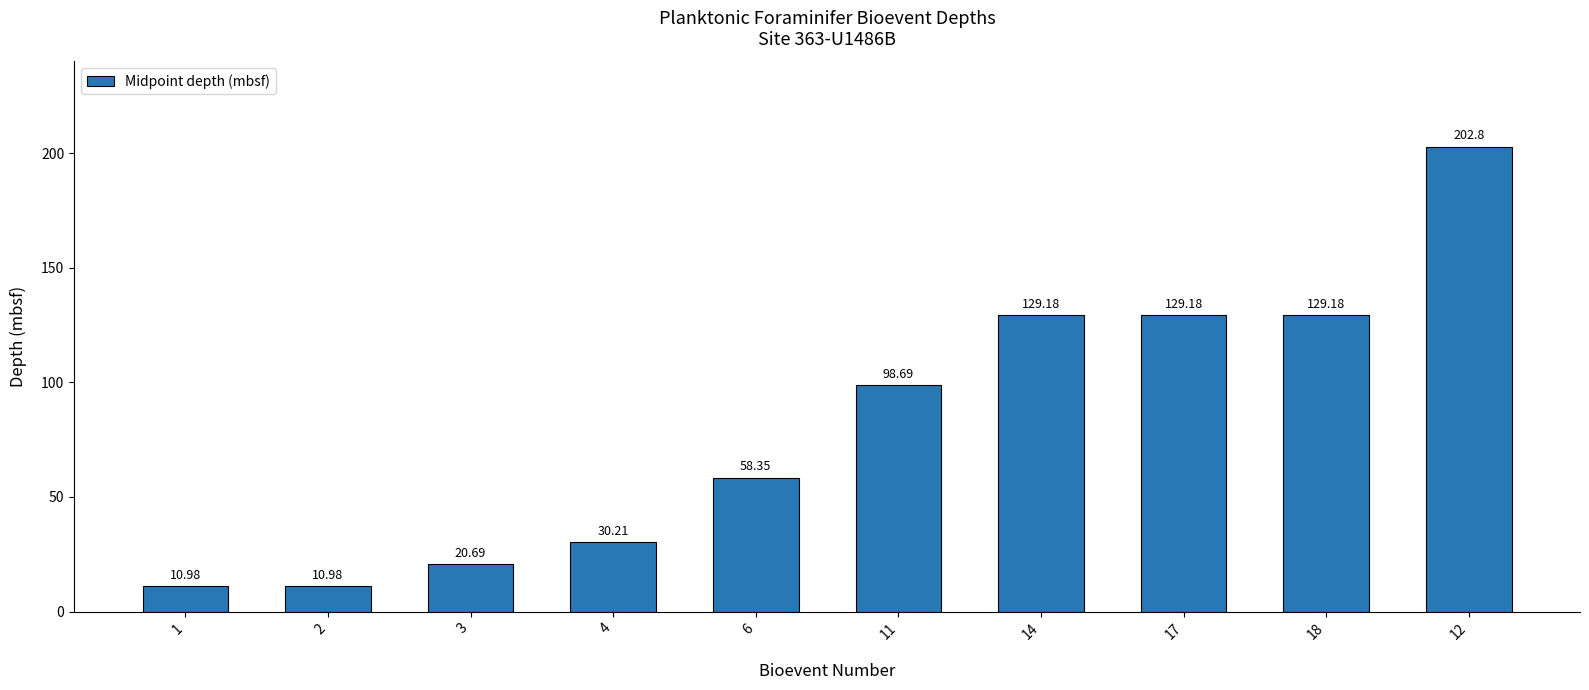

What is the difference between the second highest and minimum values?

118.2